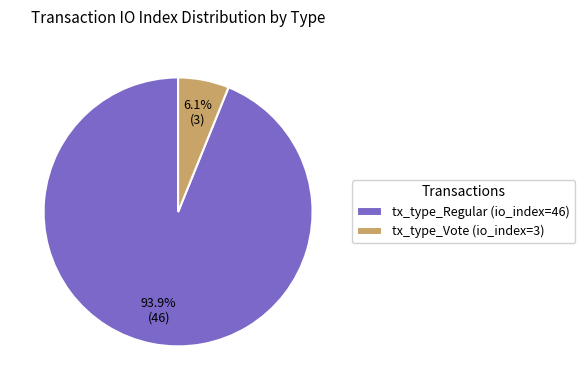

Which slice is the smallest?

tx_type_Vote (io_index=3)